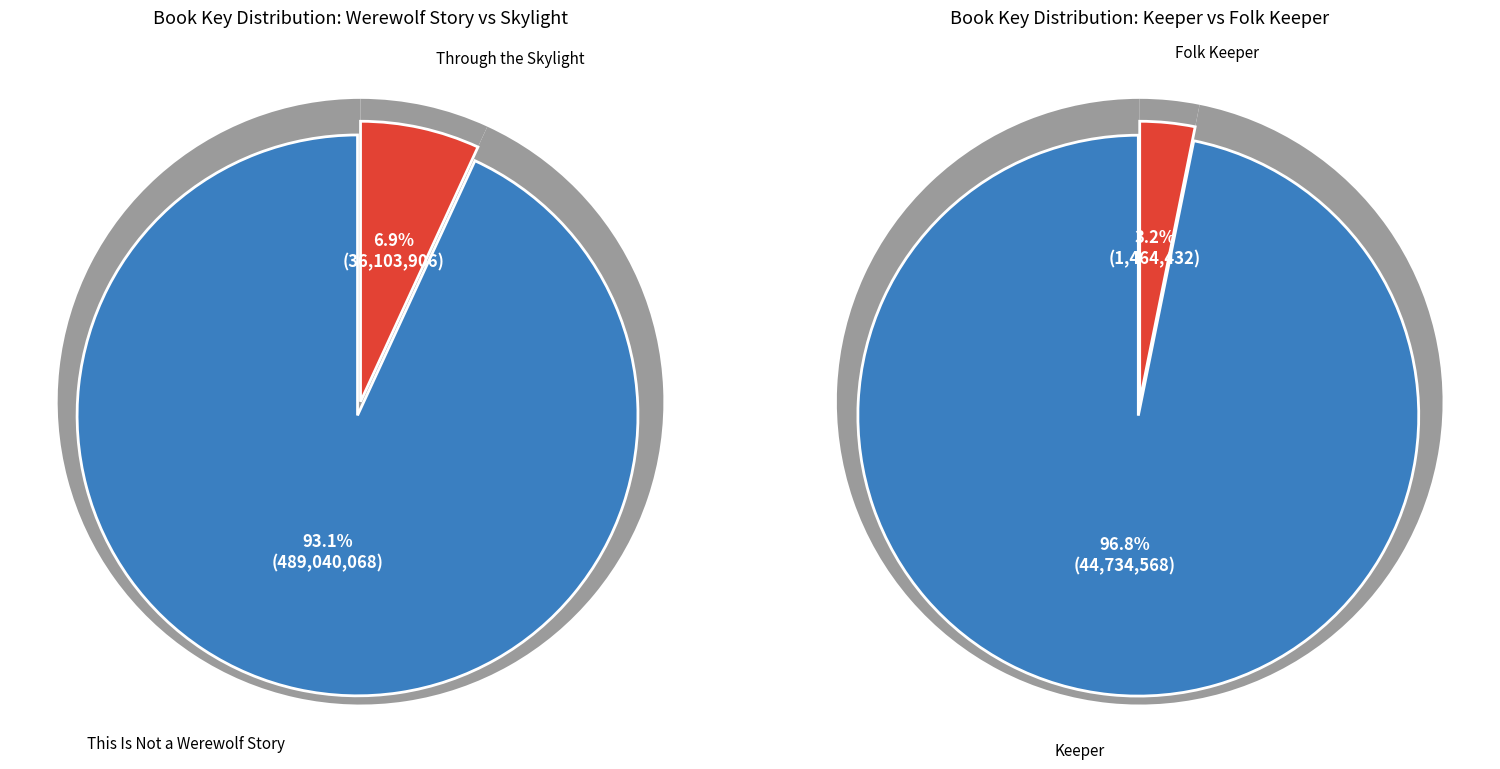

Which slice represents more than half of the pie?

This Is Not a Werewolf Story